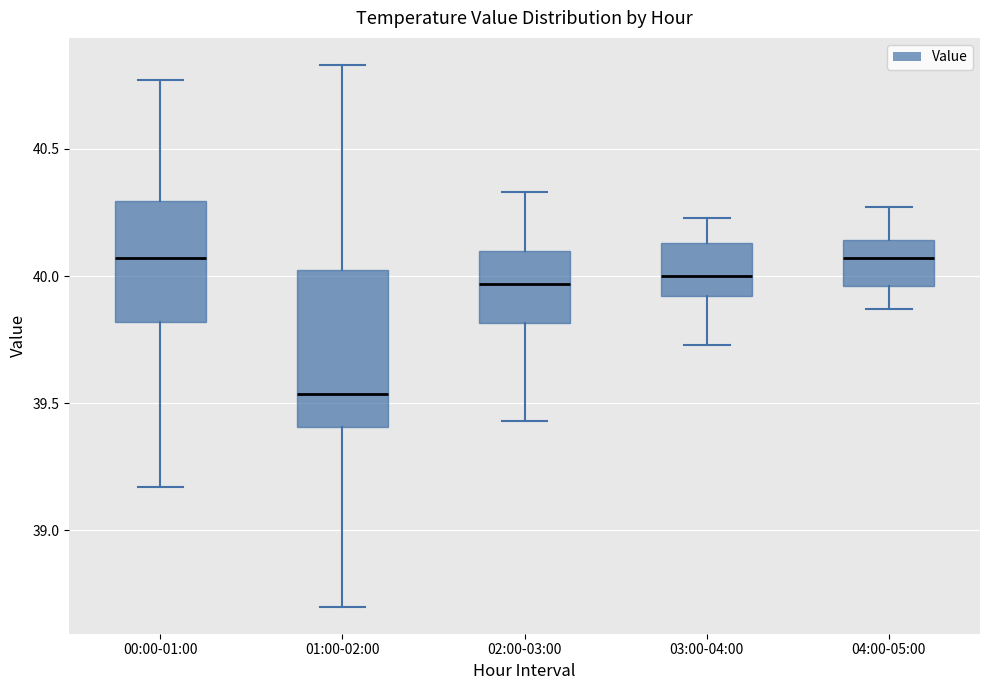

Where does the lower whisker of the box for 00:00-01:00 end on the y-axis? The values are not printed on the chart, so give them approximately, as read against the axis.

39.15